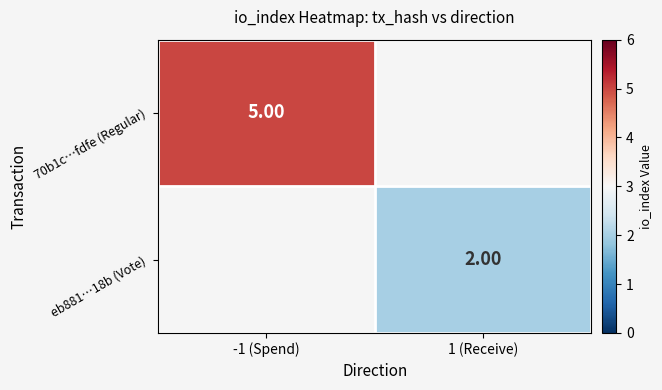

Which series has the largest range (max minus min)?

70b1c…fdfe (Regular)